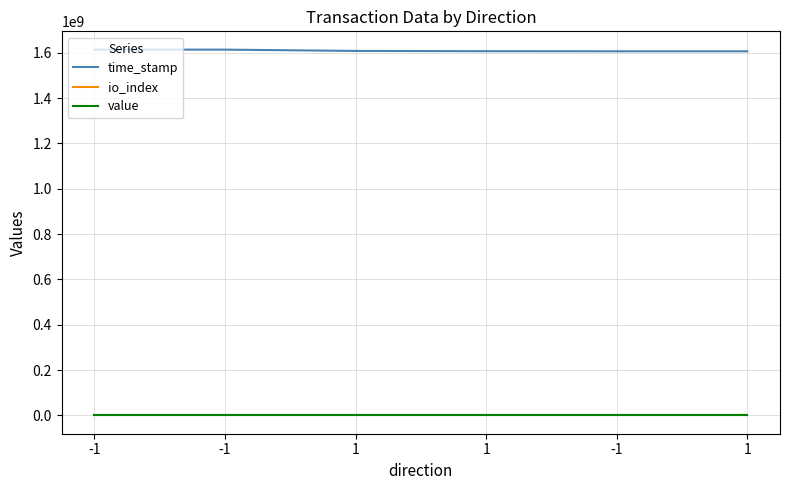

Is it true that time_stamp equals 1608259686.0 at 1?

True